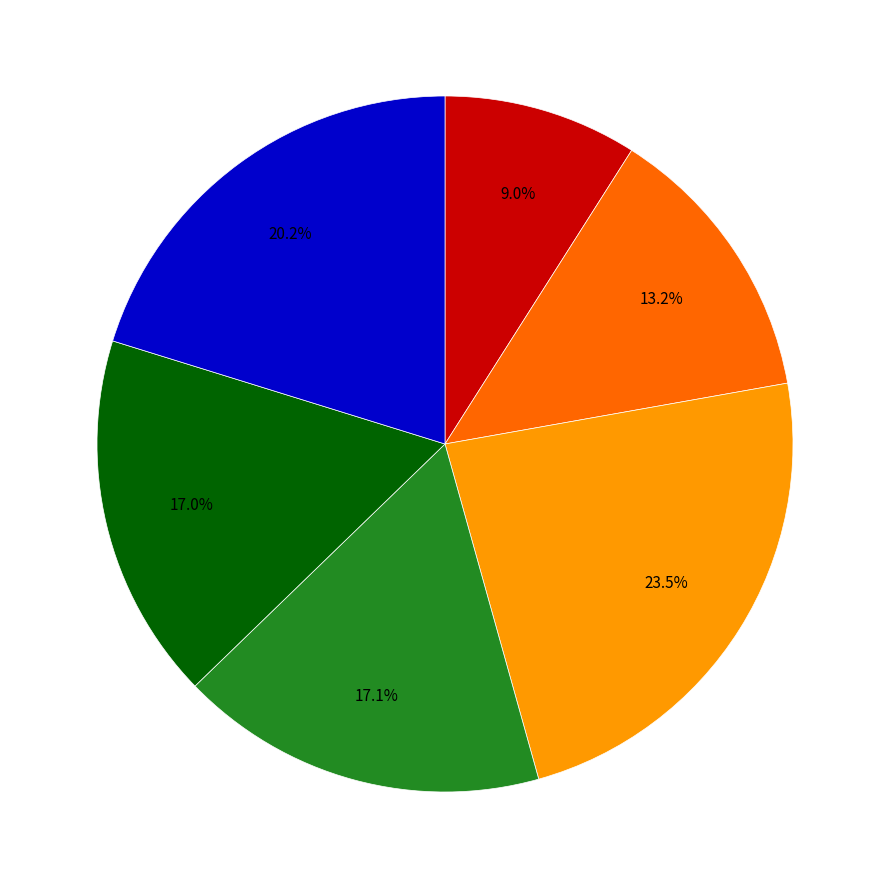

Does any single category account for the majority?

No